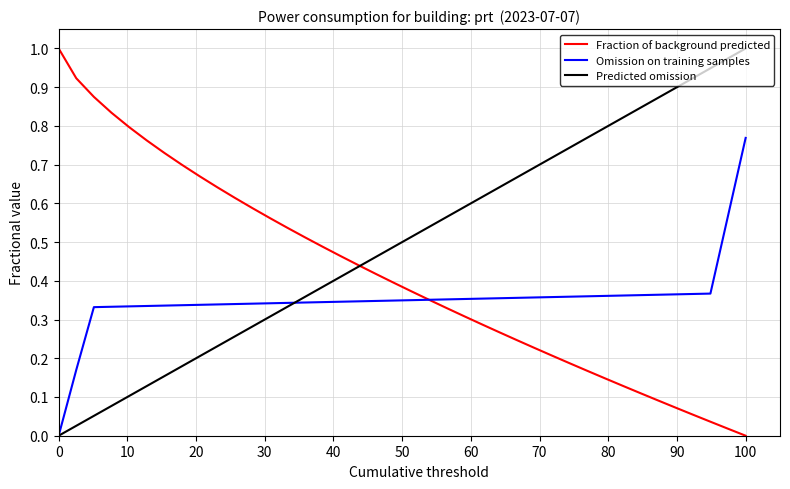

Which series has the largest total across all categories?

Predicted omission